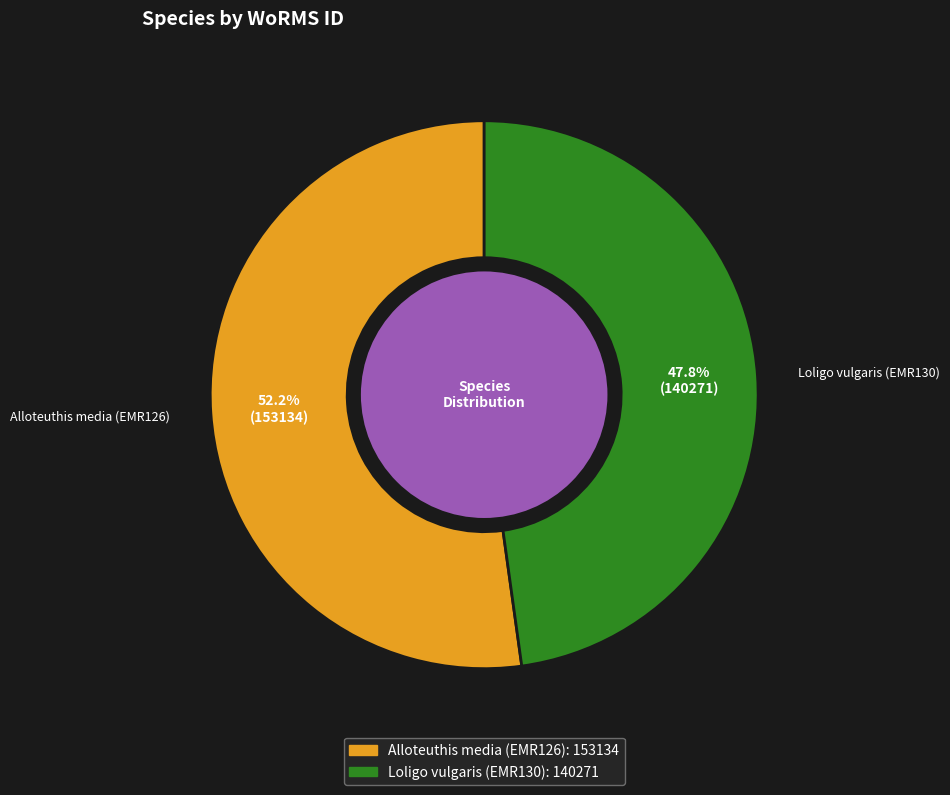

Does Loligo vulgaris (EMR130) represent more than half of the total?

No